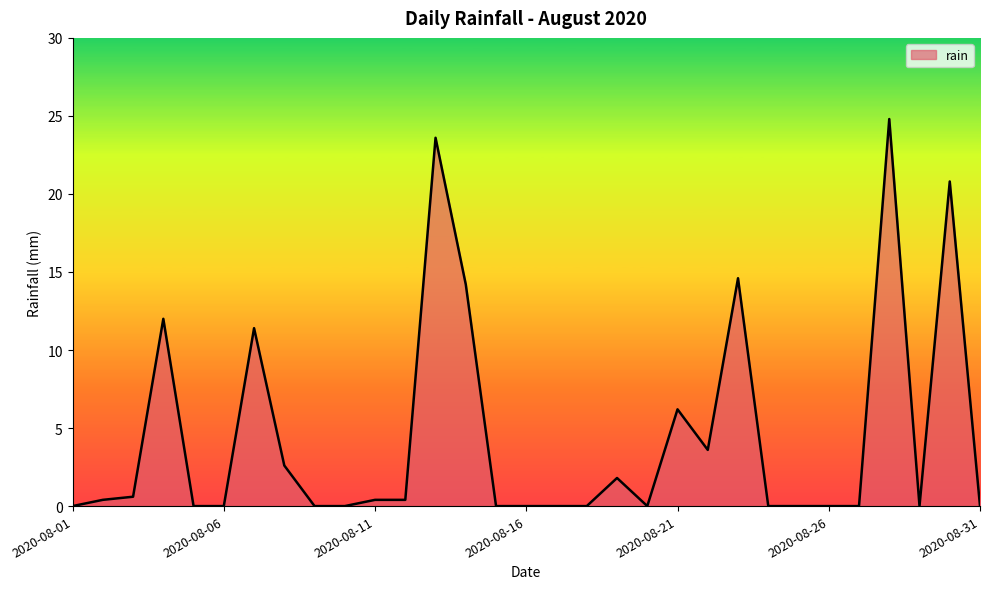

What is the difference between the maximum and minimum values?

24.8